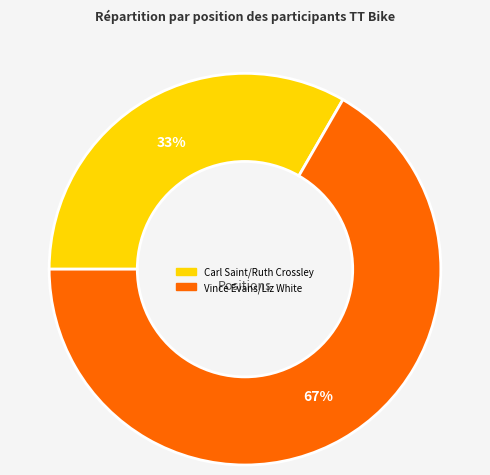

Rank the categories by value from lowest to highest.

Carl Saint/Ruth Crossley, Vince Evans/Liz White